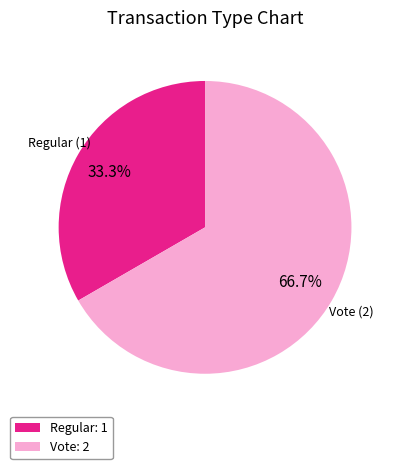

Is it true that Regular is 33% of the pie?

True